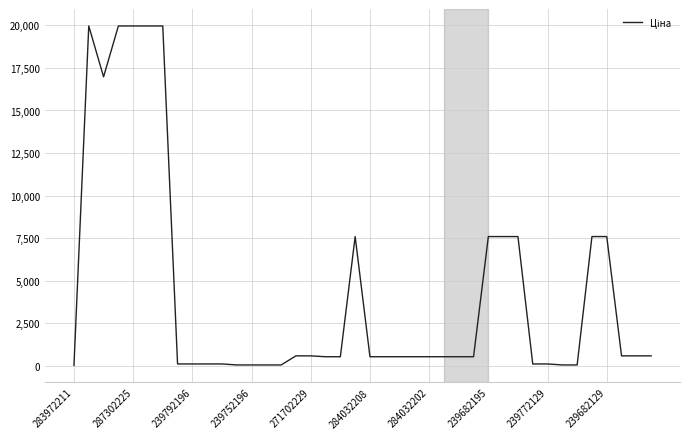

What is the difference between the maximum and minimum values?

19932.1